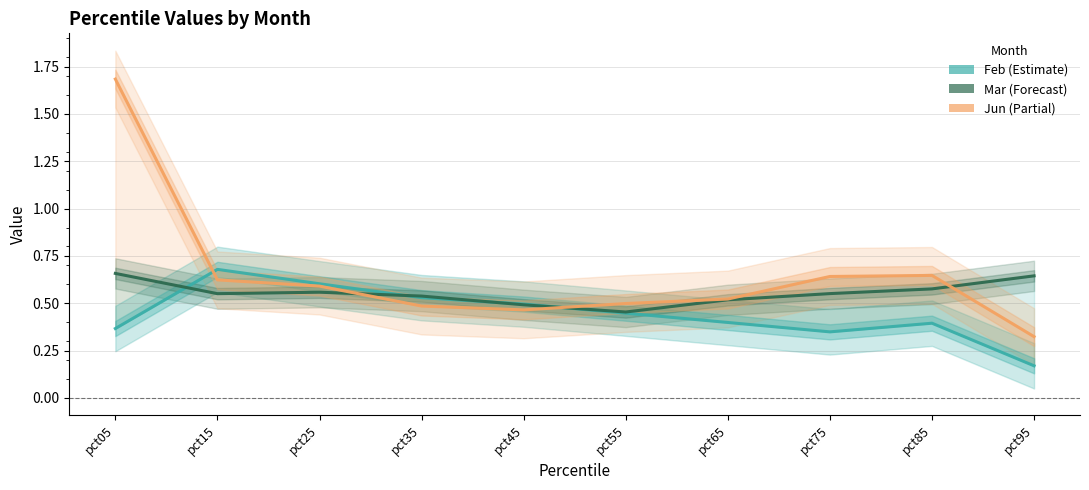

How many lines are shown in the chart?

3